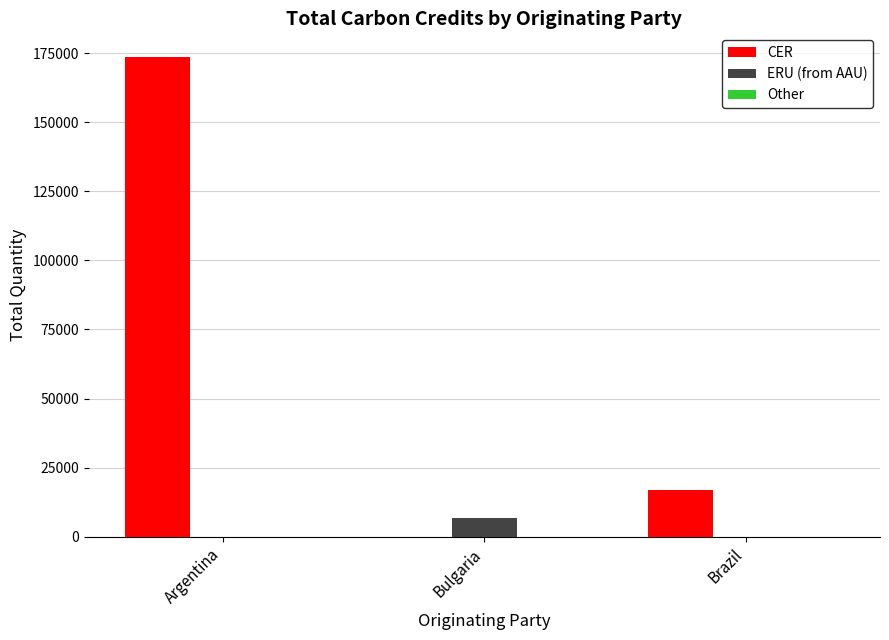

At which category is the sum across all series the highest?

Argentina